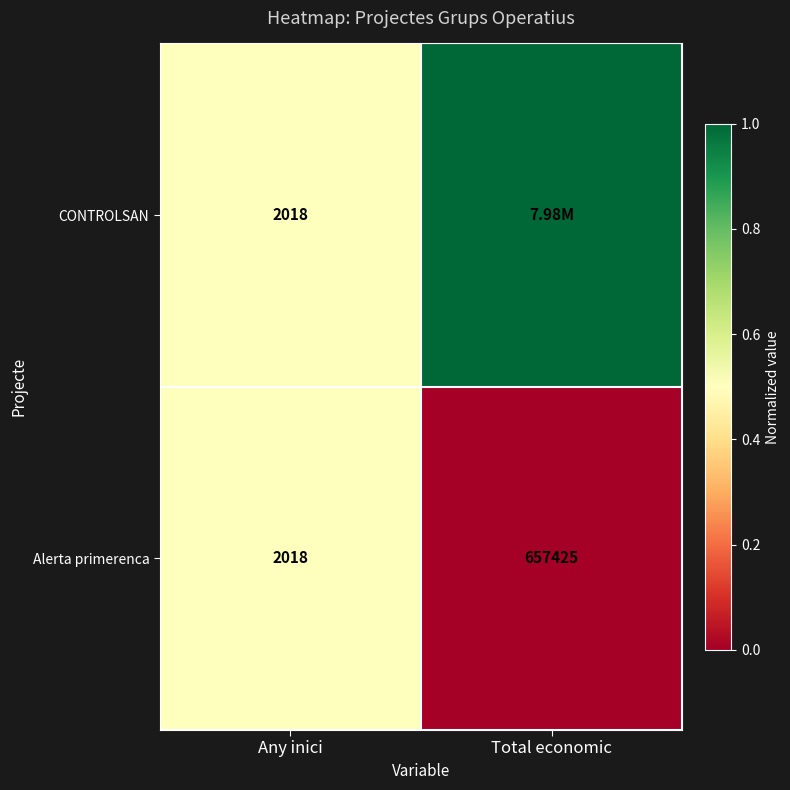

Rank the categories by Alerta primerenca value from lowest to highest.

Any inici, Total economic